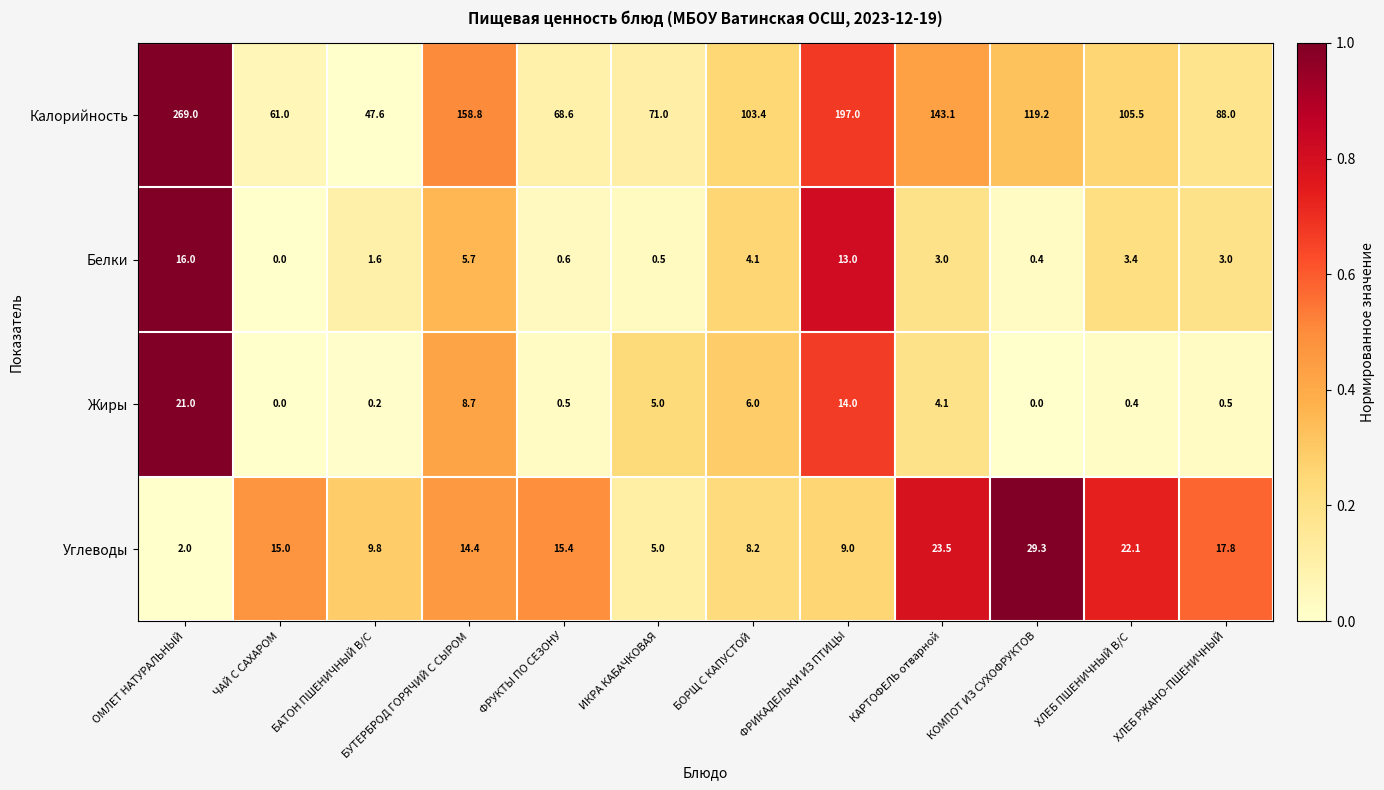

What is the greatest value displayed?

269.0